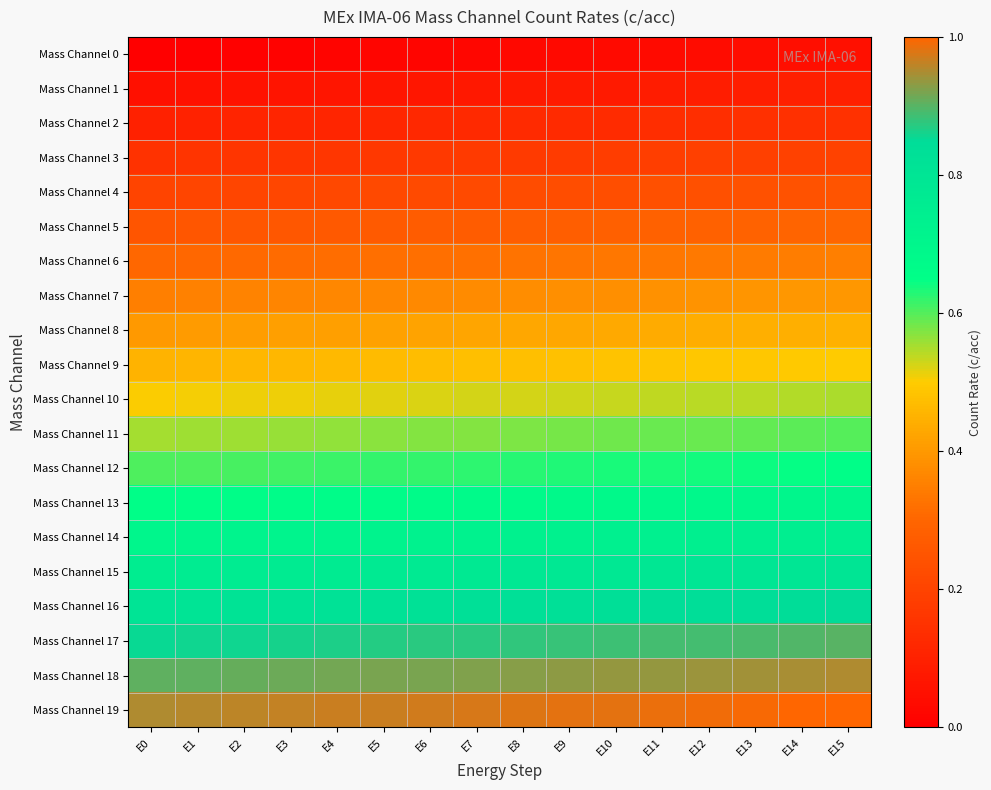

Which has a higher value, E6 or E3?

E6